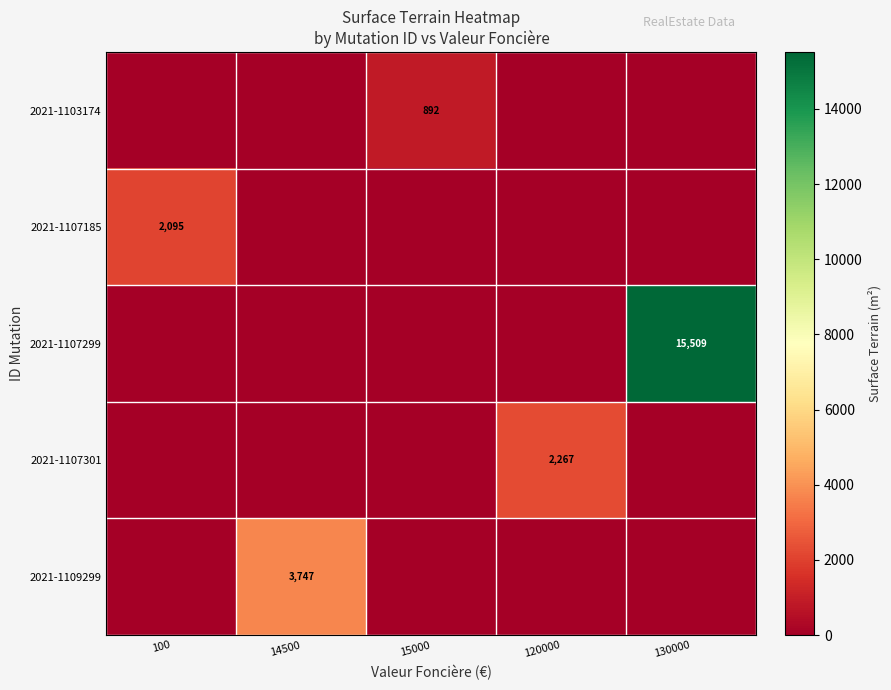

The value of 2021-1107299 at 130000 is 25597. True or false?

False